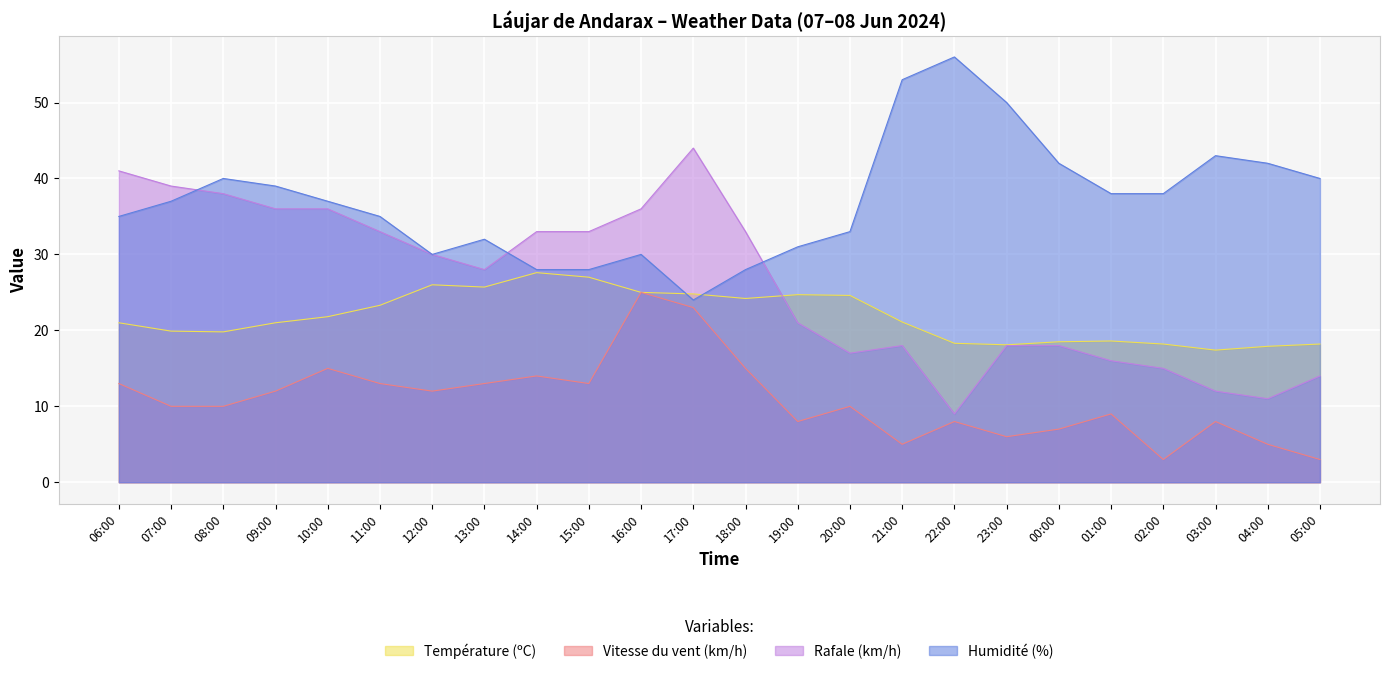

What is the sum of all Humidité (%) values?

889.0